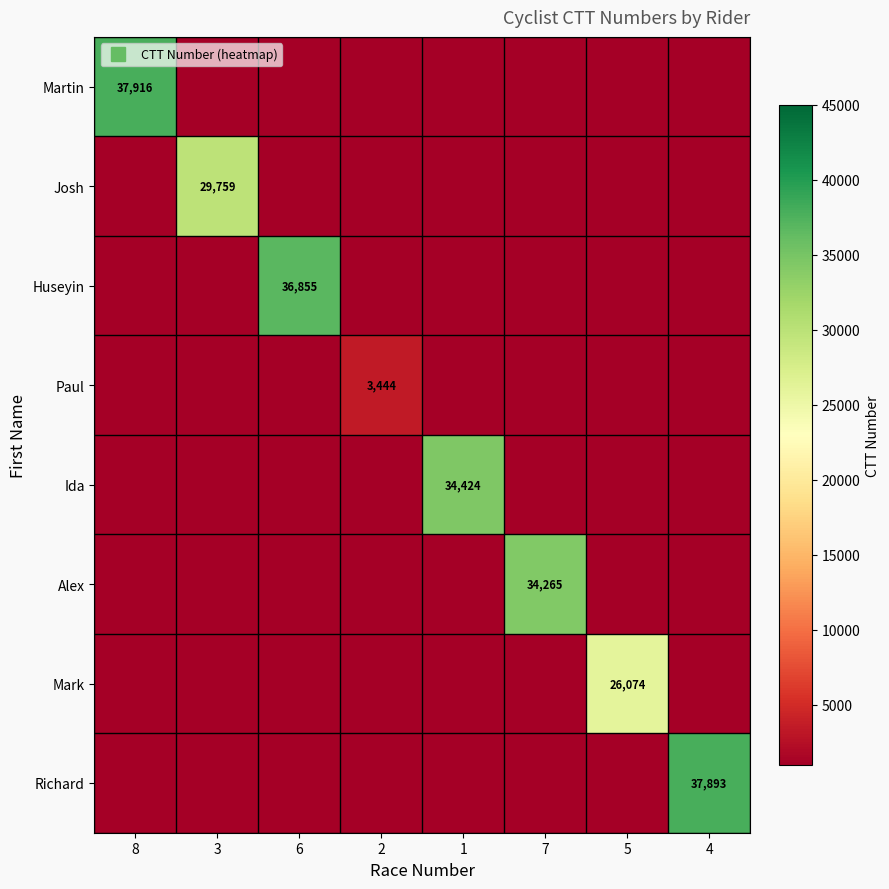

What is the average value of the Alex series?

5158